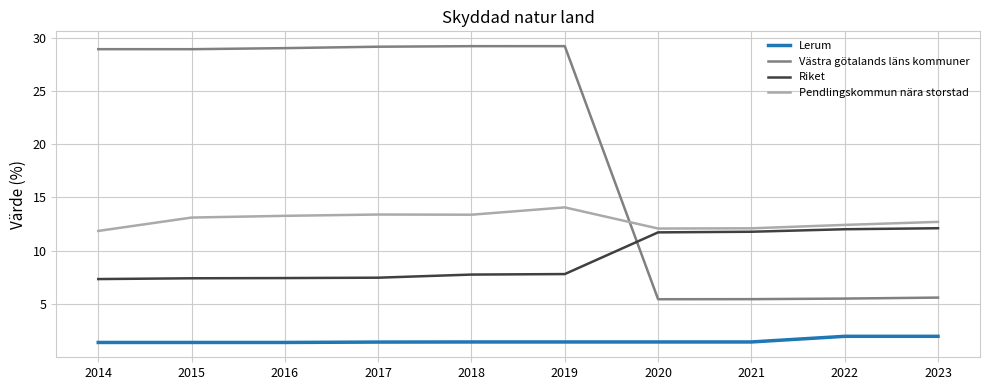

Is the value of Riket at 2015 greater than the value of Lerum at 2014?

Yes